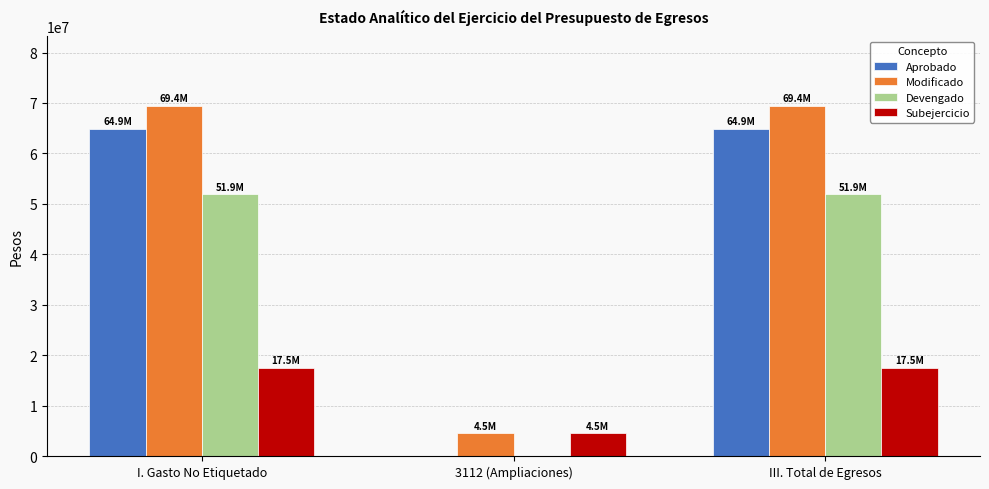

What is the sum of the Devengado values at I. Gasto No Etiquetado and III. Total de Egresos?

103750531.5